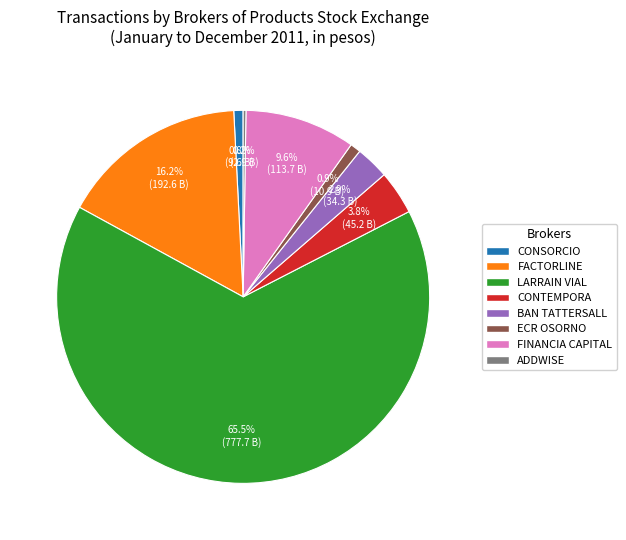

To the nearest percent, what is the difference between the largest and smallest slice percentages?

65%